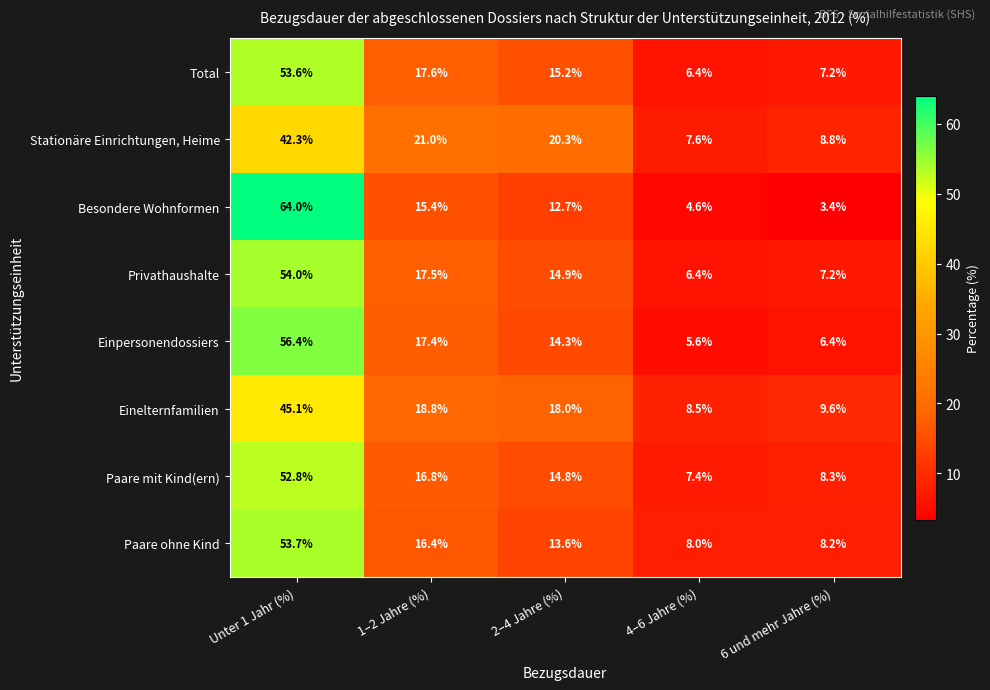

Between Unter 1 Jahr (%) and 4–6 Jahre (%), which series saw the biggest shift?

Besondere Wohnformen